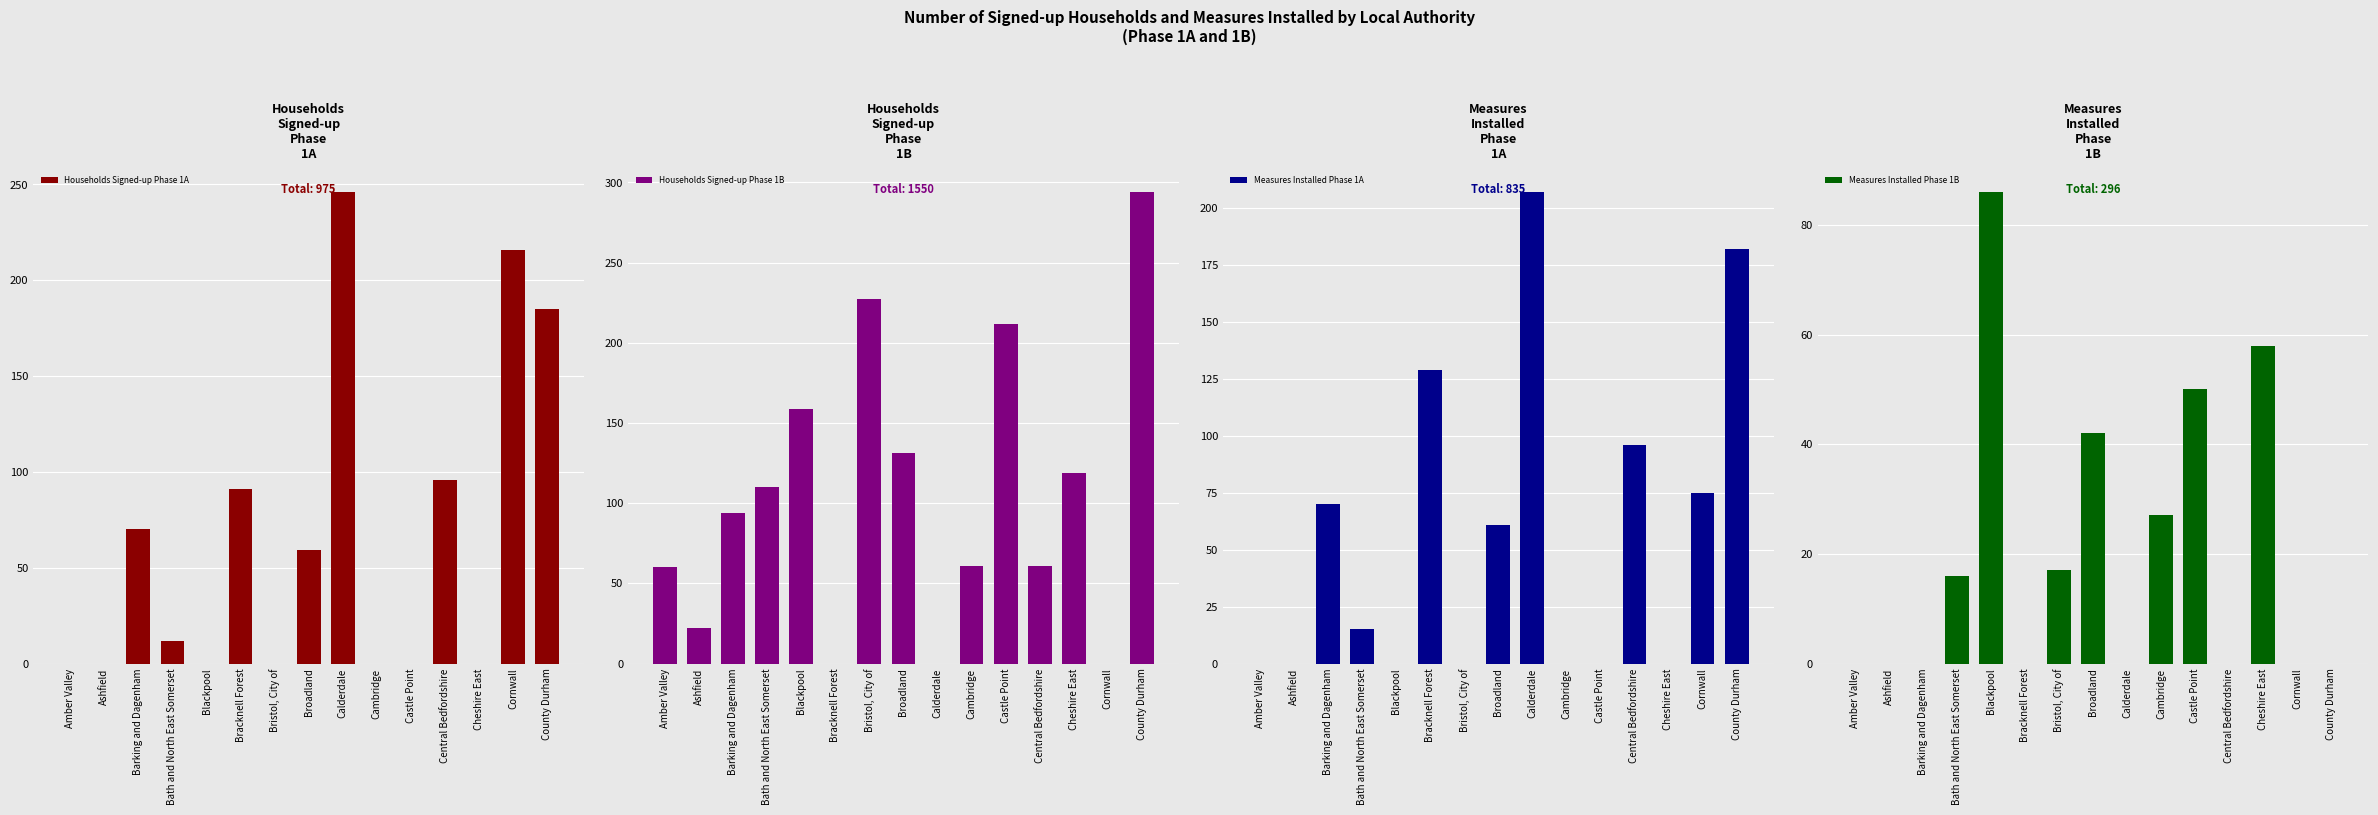

Which series has the largest range (max minus min)?

Households Signed-up Phase 1B